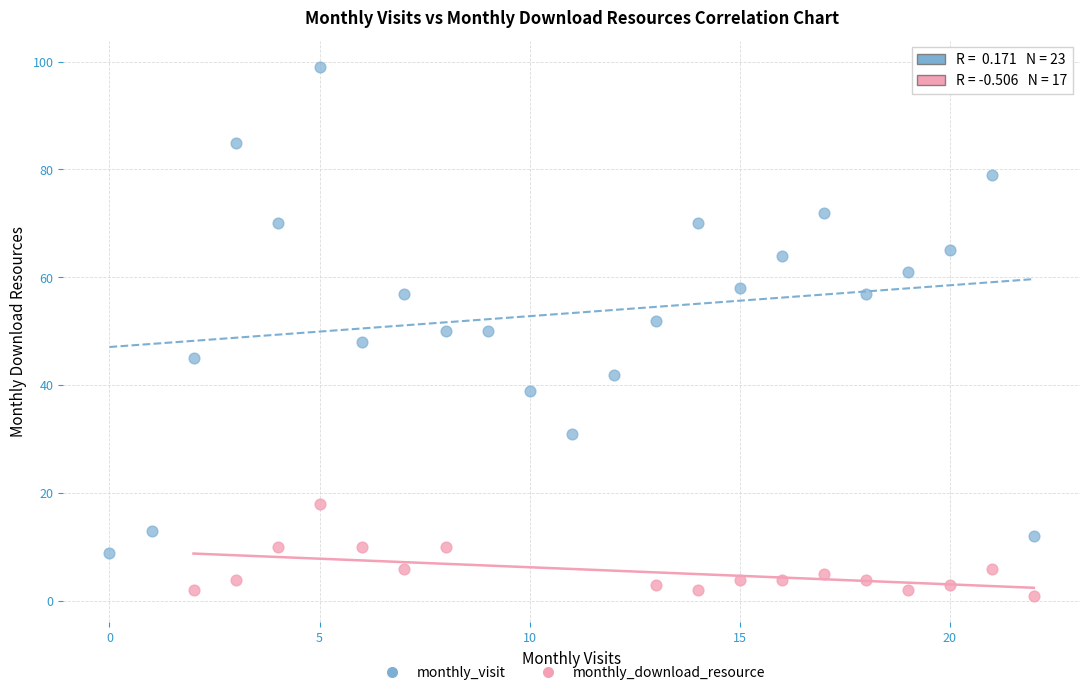

Which series reaches the minimum Y coordinate?

monthly_download_resource